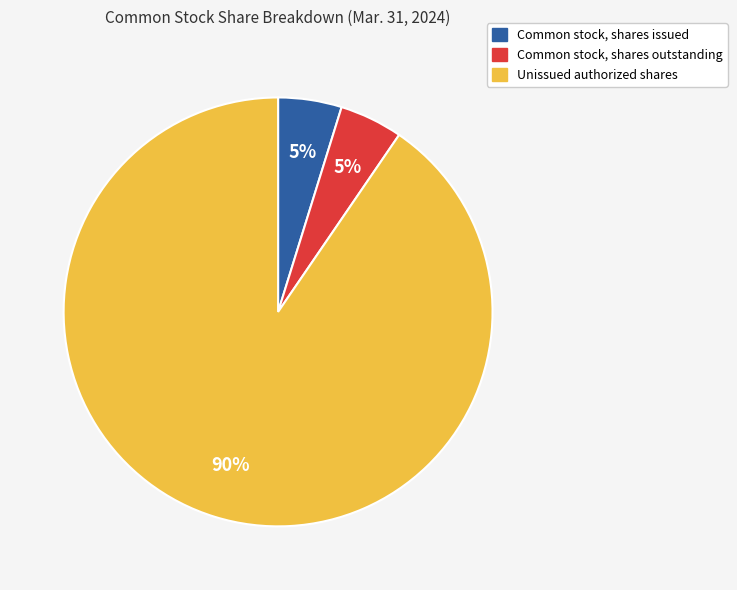

Does any single category account for the majority?

Yes